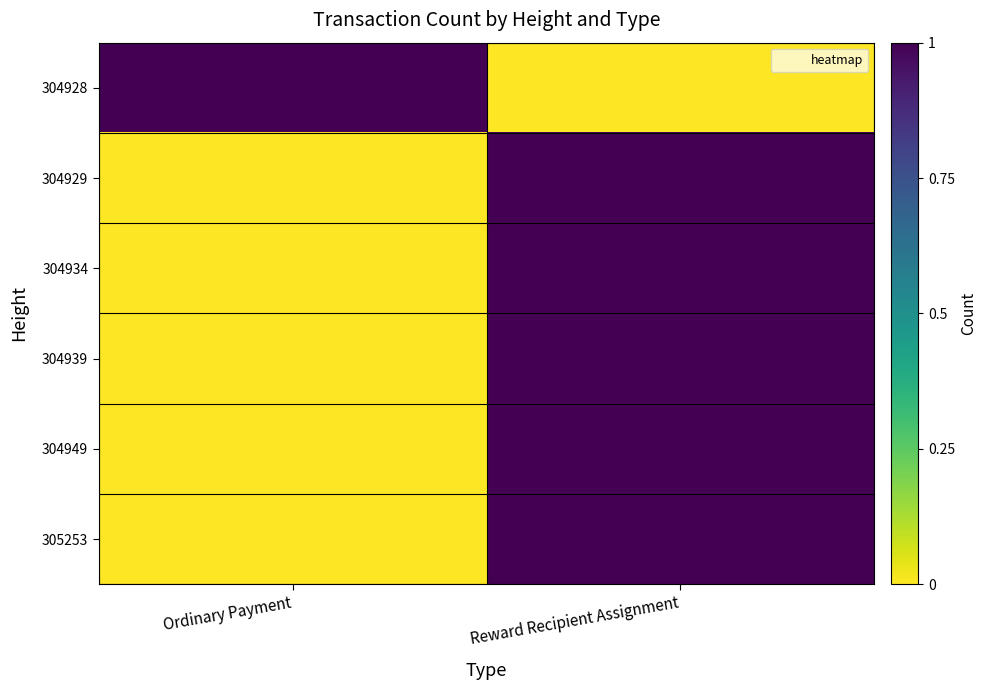

Reading left to right, what are all the values shown in this chart?

304928: Ordinary Payment=1	Reward Recipient Assignment=0
304929: Ordinary Payment=0	Reward Recipient Assignment=1
304934: Ordinary Payment=0	Reward Recipient Assignment=1
304939: Ordinary Payment=0	Reward Recipient Assignment=1
304949: Ordinary Payment=0	Reward Recipient Assignment=1
305253: Ordinary Payment=0	Reward Recipient Assignment=1